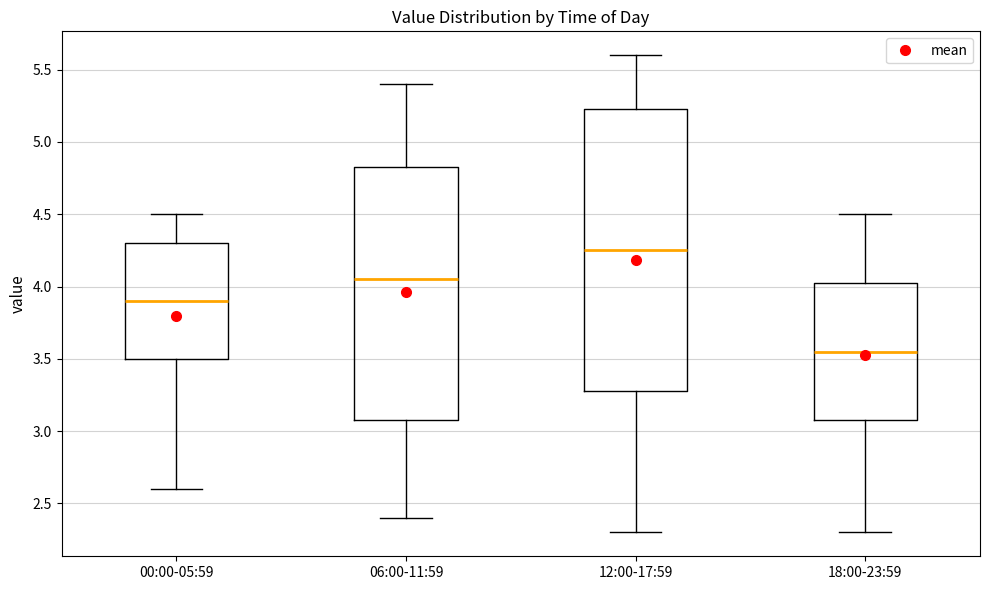

Which box has the highest median line?

12:00-17:59